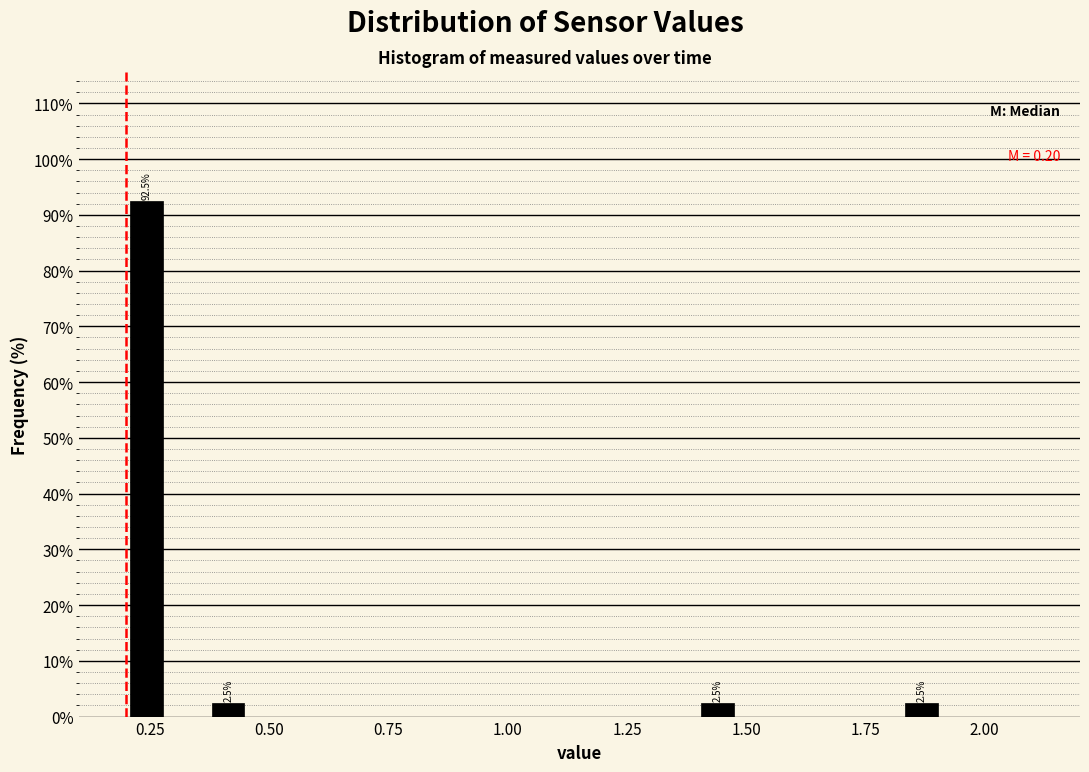

Read against the x-axis, roughly where is the centre of the tallest bar?

0.25